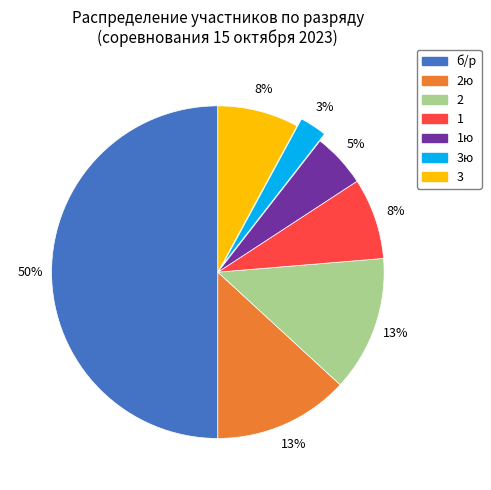

To the nearest percent, what is the average slice percentage?

14%